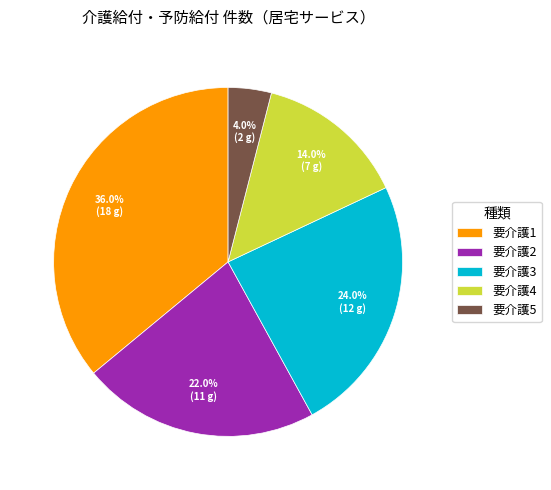

How many segments does this pie chart have?

5